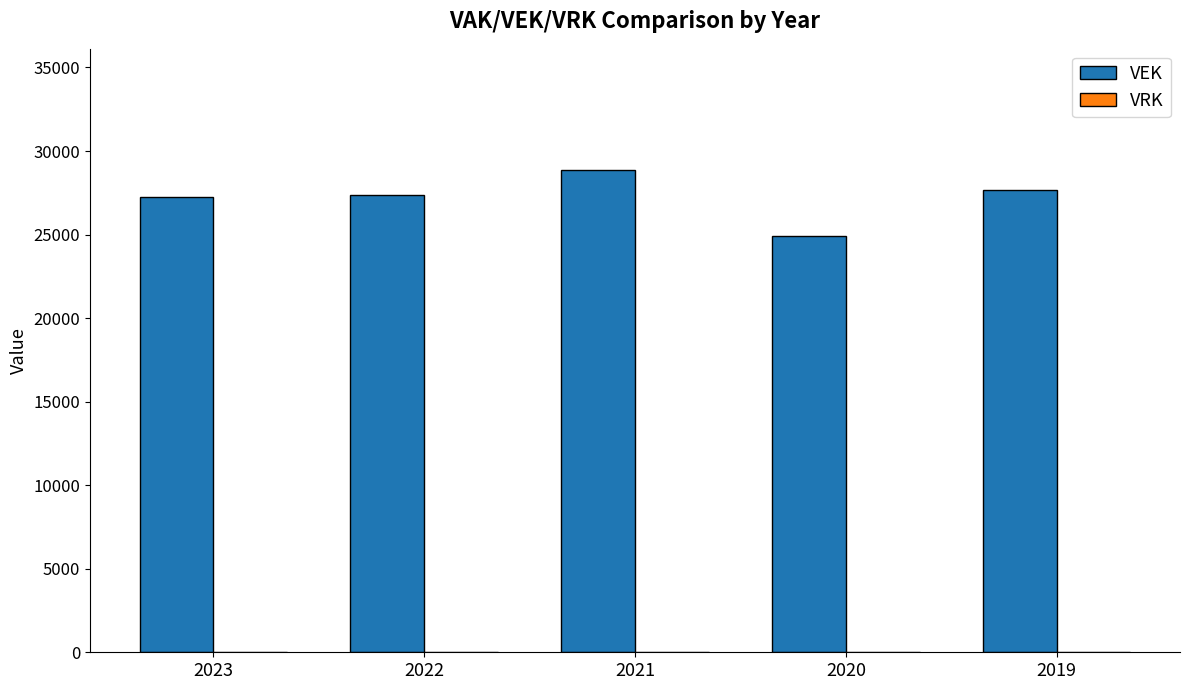

Reading right to left, list all the values displayed in this chart.

27659	24886	28892	27386	27226